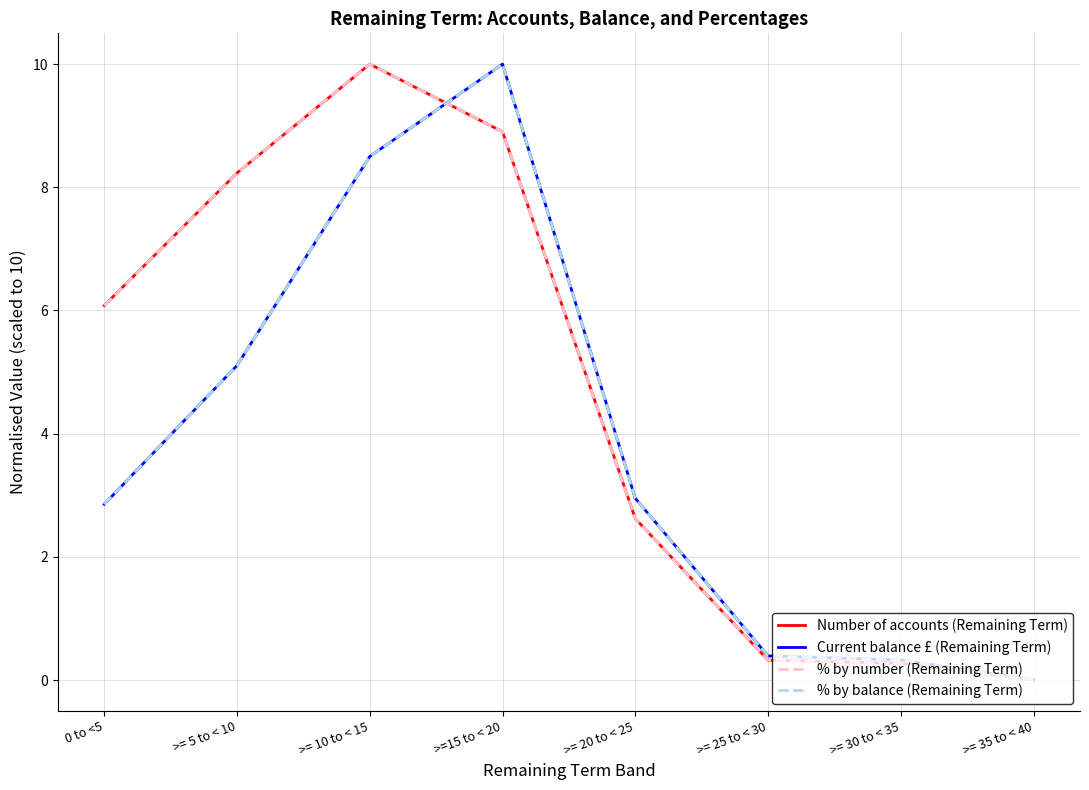

Is it true that Number of accounts (Remaining Term) equals 0.3 at >= 30 to < 35?

True